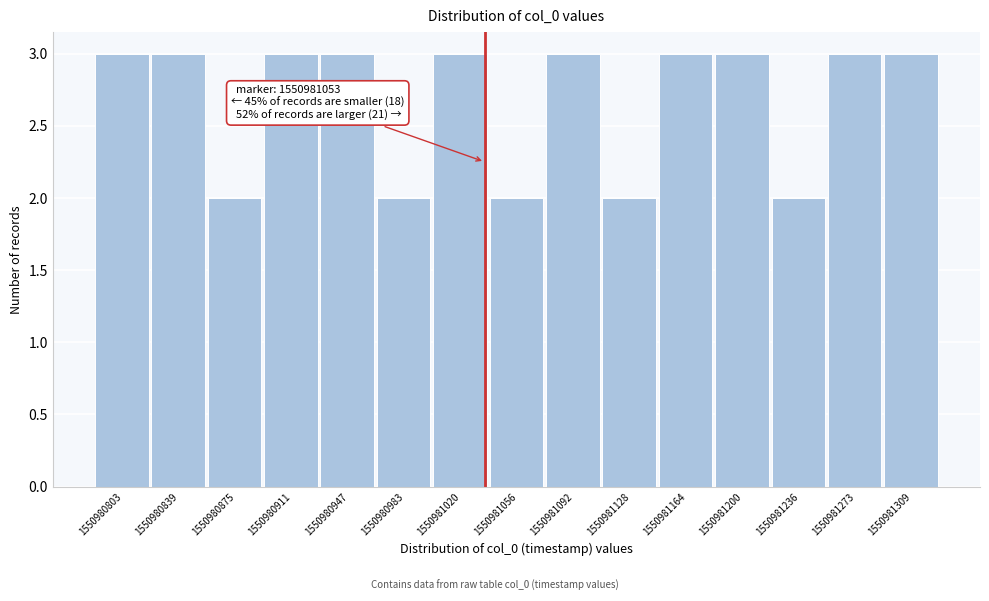

Reading left to right, transcribe all the data shown in this chart.

3	3	2	3	3	2	3	2	3	2	3	3	2	3	3